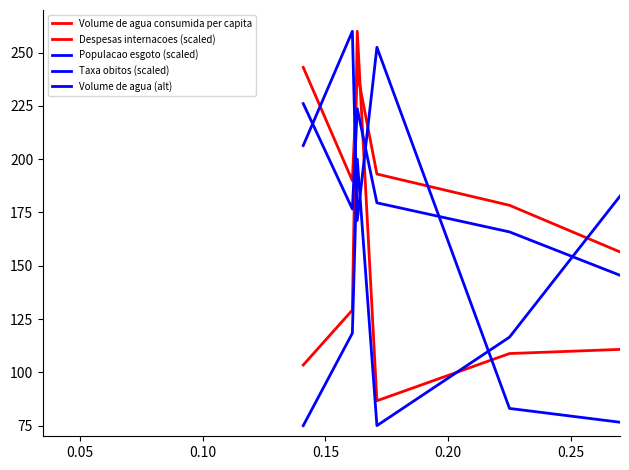

Does the chart have visible grid lines?

No